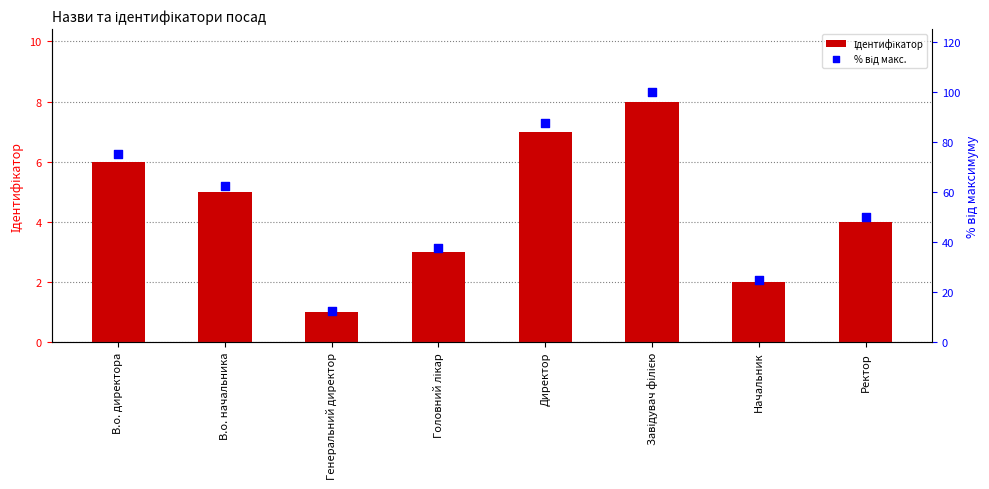

At which category is the sum across all series the highest?

Завідувач філією